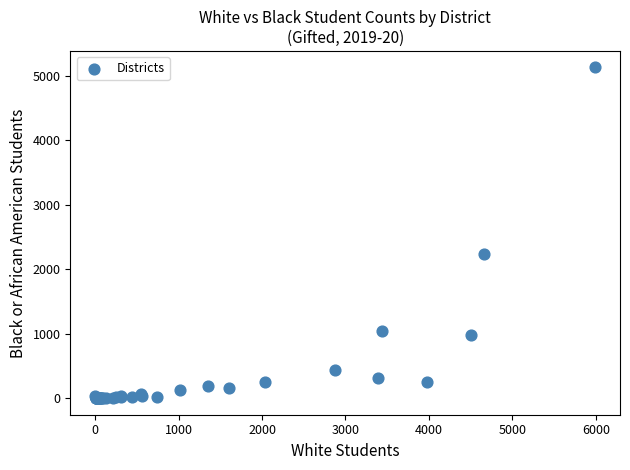

What Y value in the scatter plot is closest to 2562?

2235